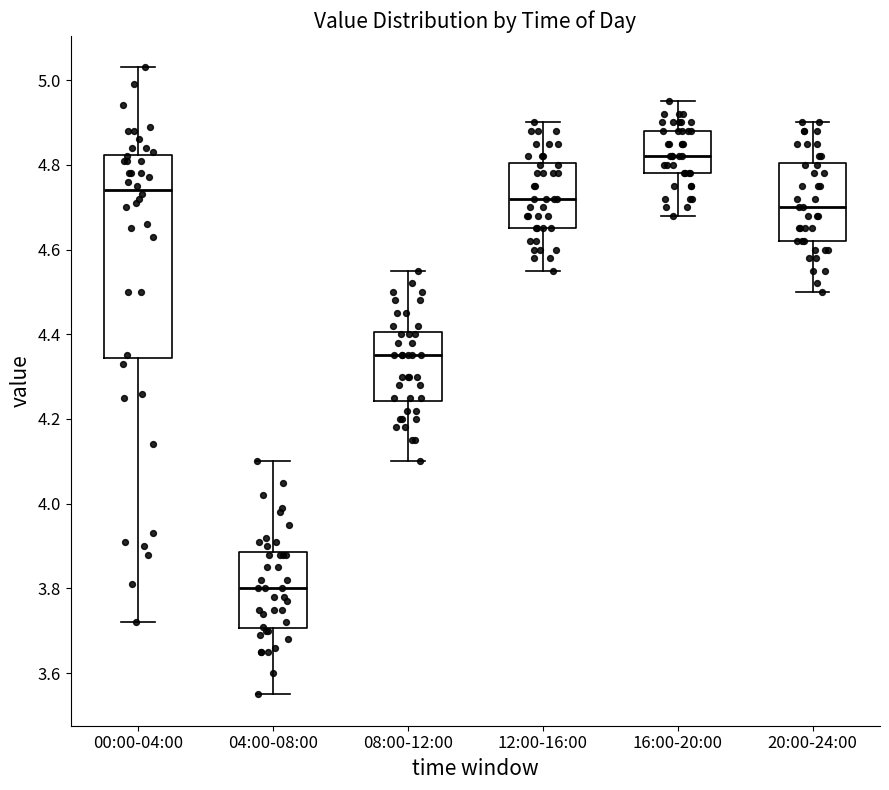

Which box's median line is the highest?

16:00-20:00